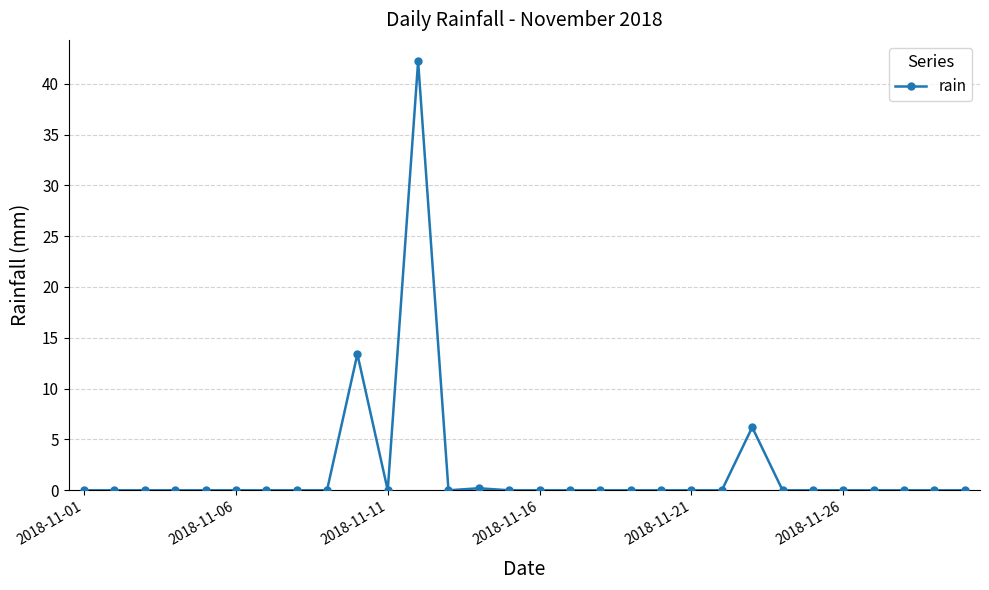

True or false: the data has more than 0 interior local peaks.

True